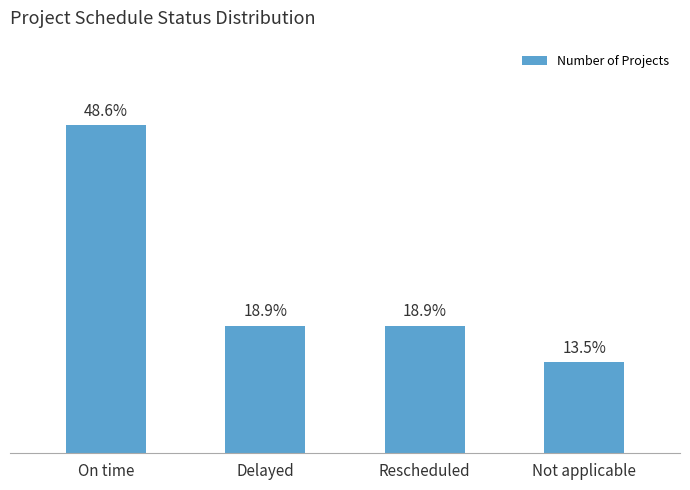

Does the chart contain any negative values?

No